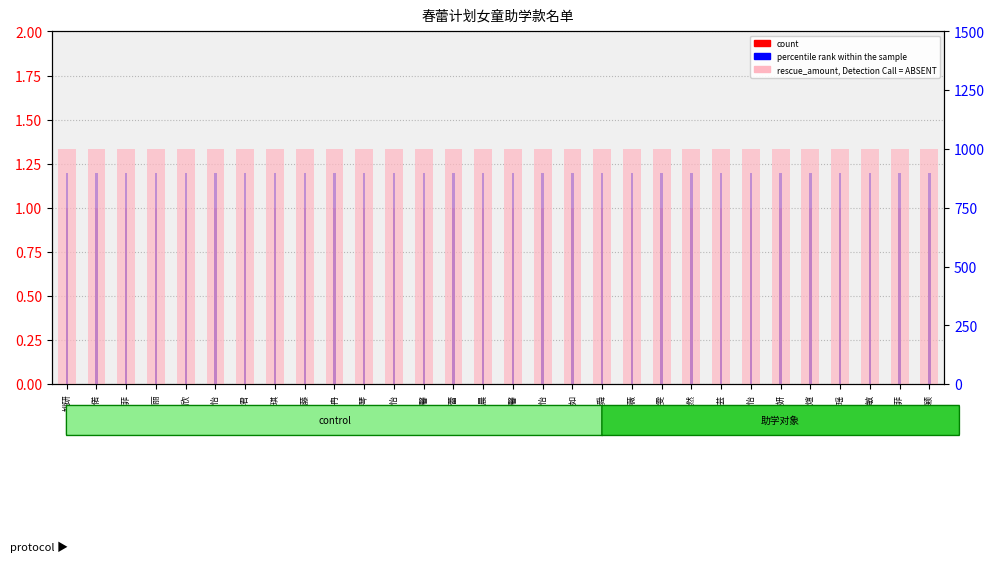

The rescue_amount, Detection Call = ABSENT series shows 619.8 at 李偲怡. True or false?

False